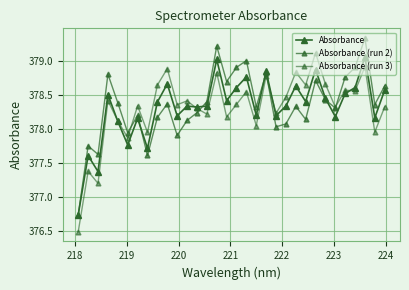

How many data points does each series have?

32